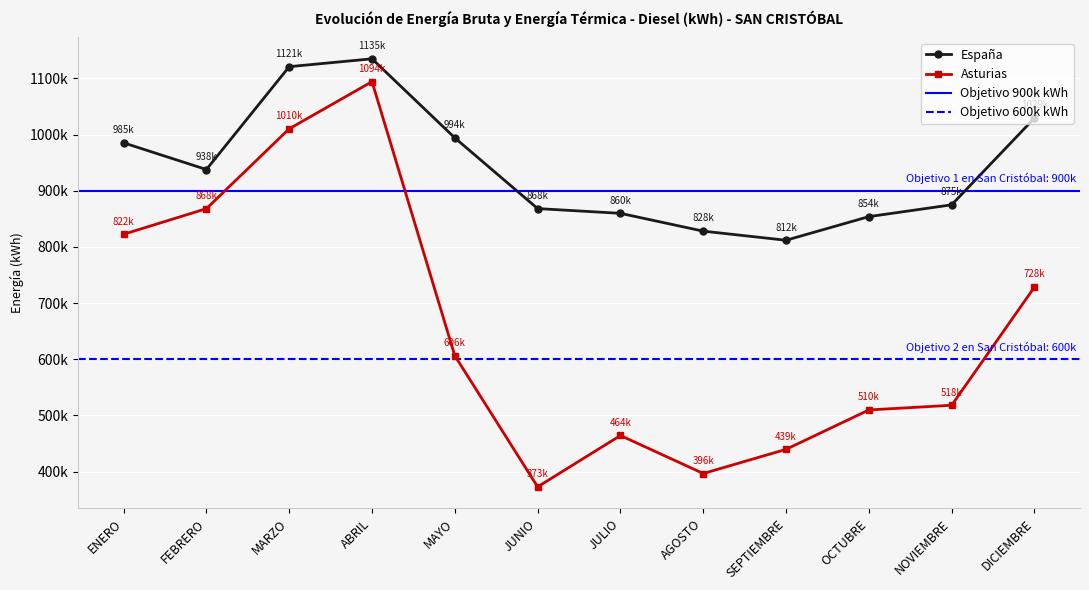

How many lines are shown in the chart?

2